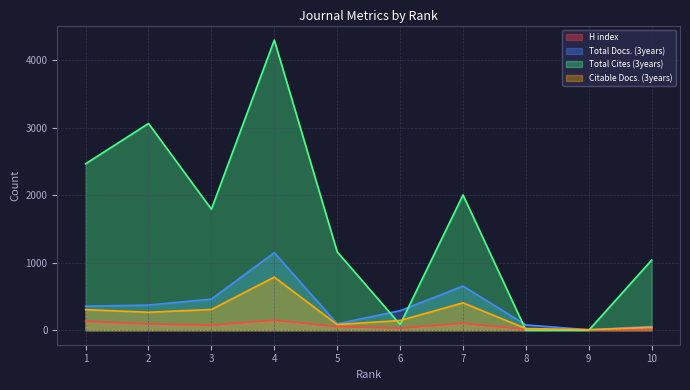

What is the minimum value for H index?

5